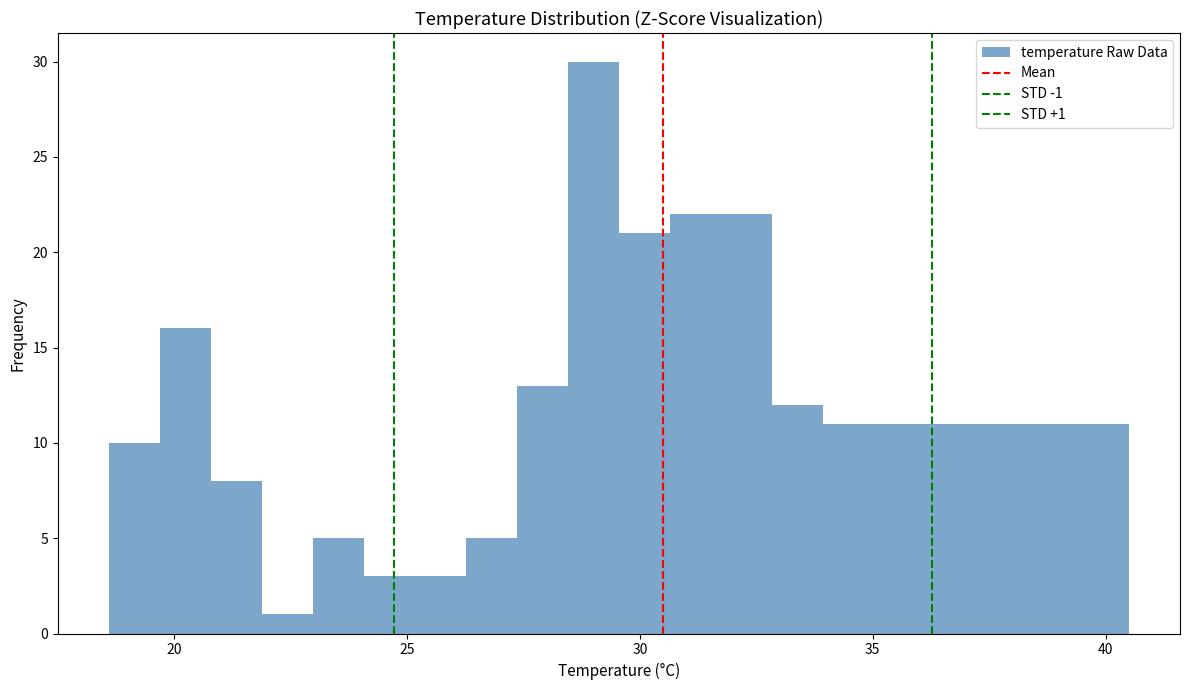

Read against the x-axis, roughly where is the centre of the tallest bar?

29.0